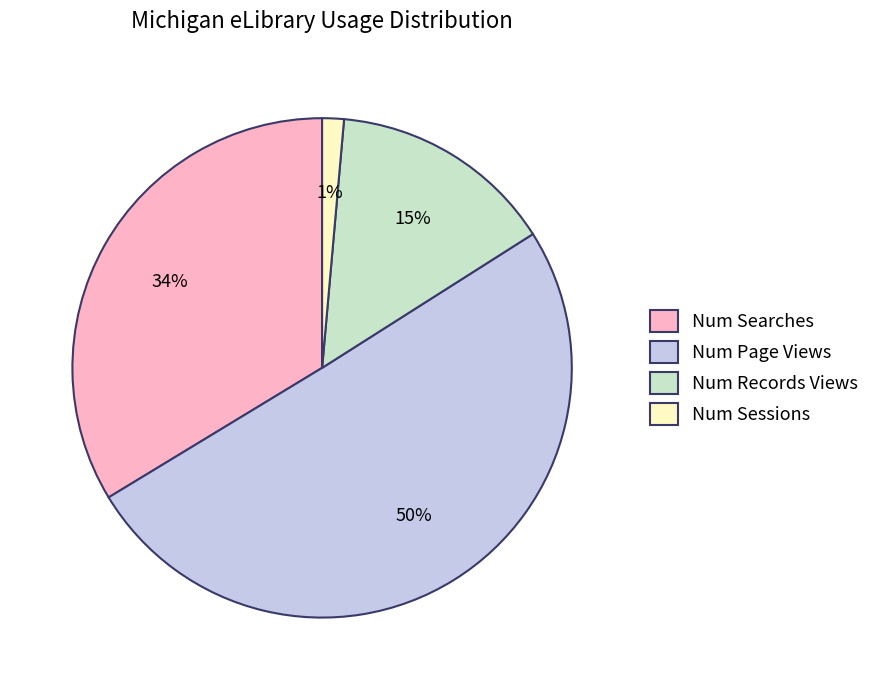

What percentage is the Num Records Views slice, to the nearest percent?

15%